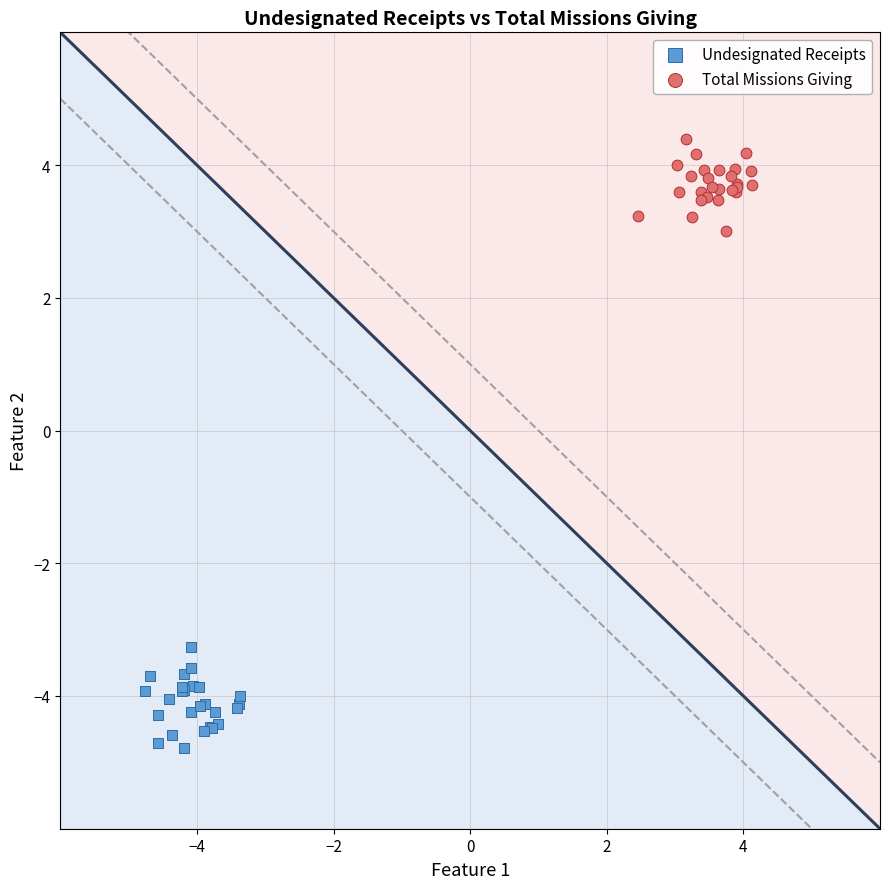

Which series contains the highest Y value?

Total Missions Giving